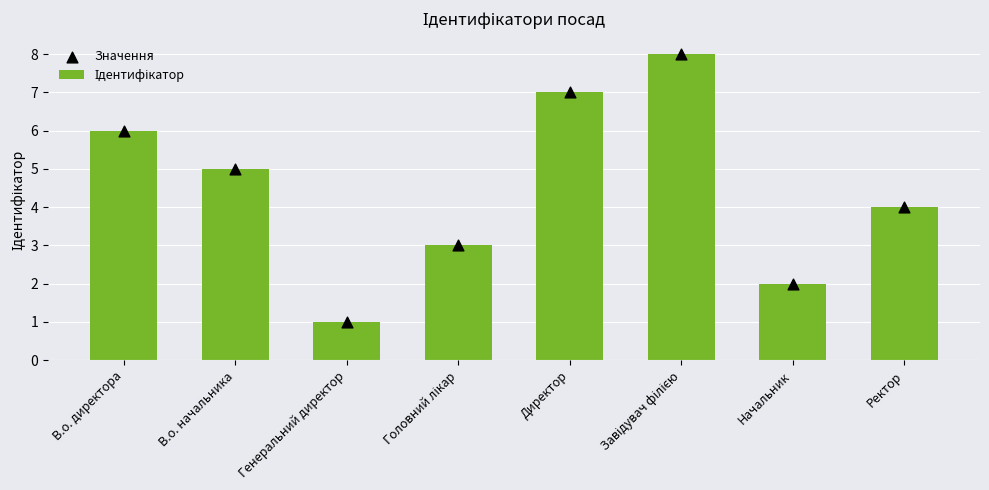

Is the value of Ідентифікатор at Начальник greater than the value of Значення at Ректор?

No